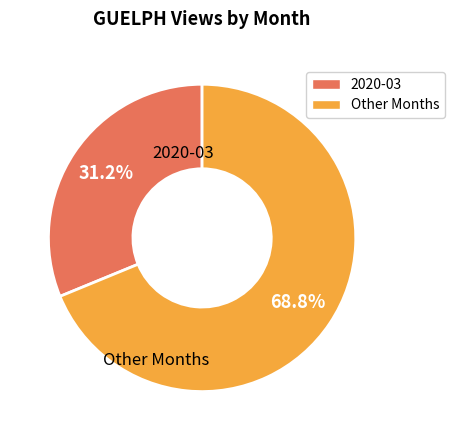

Does any single category account for the majority?

Yes